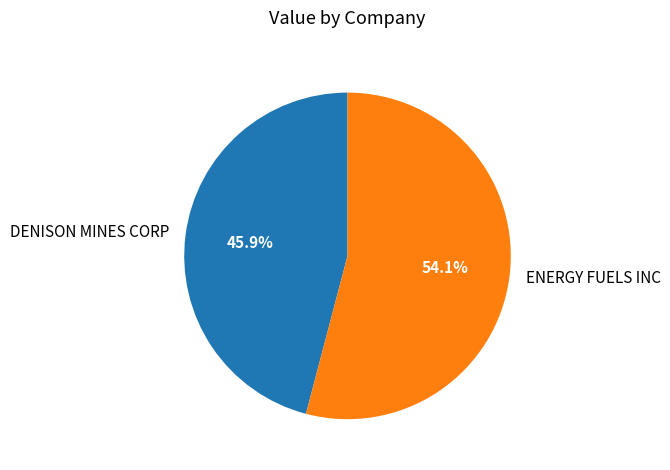

To the nearest percent, what portion does DENISON MINES CORP represent?

46%